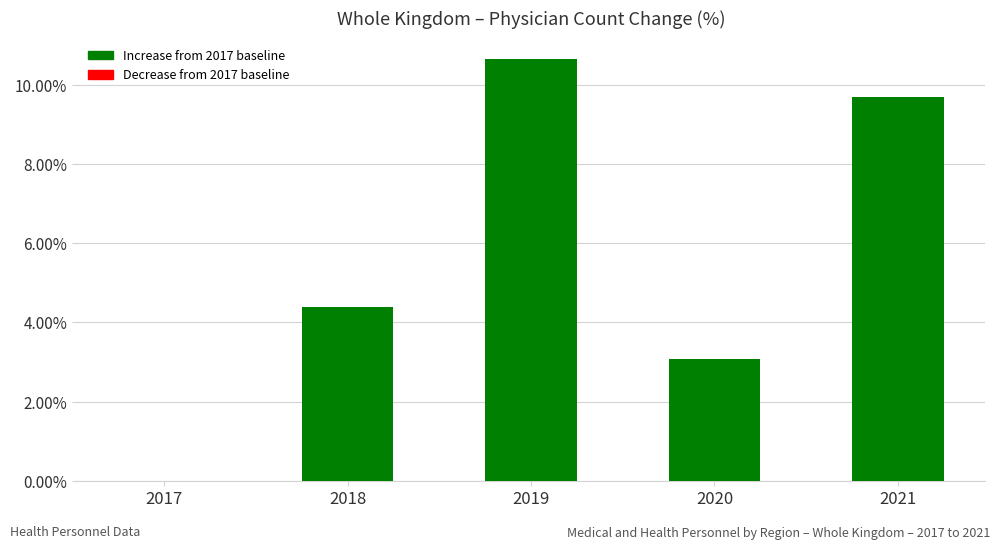

What is the change in value from 2018 to 2020?

-1.3